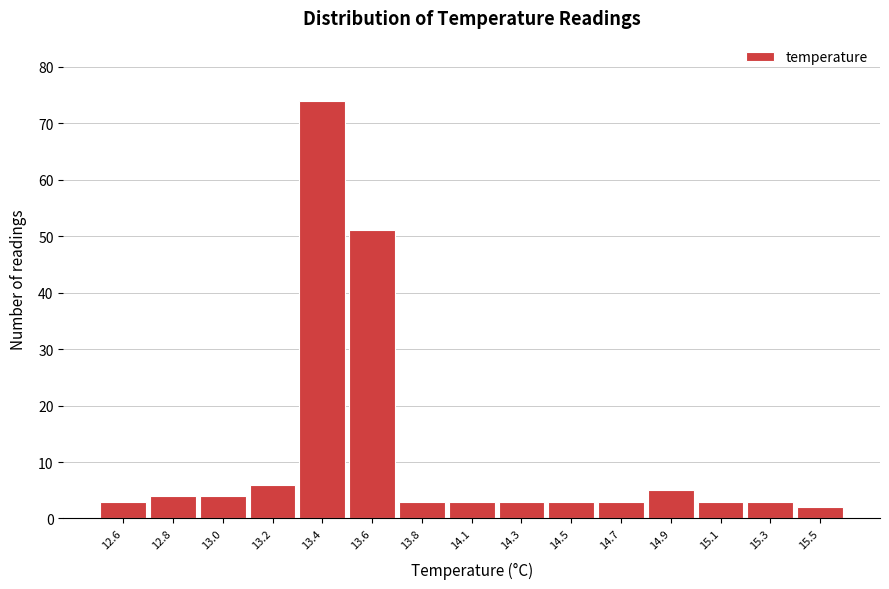

Reading left to right, list all the values displayed in this chart.

12.6=3	12.8=4	13.0=4	13.2=6	13.4=74	13.6=51	13.8=3	14.1=3	14.3=3	14.5=3	14.7=3	14.9=5	15.1=3	15.3=3	15.5=2